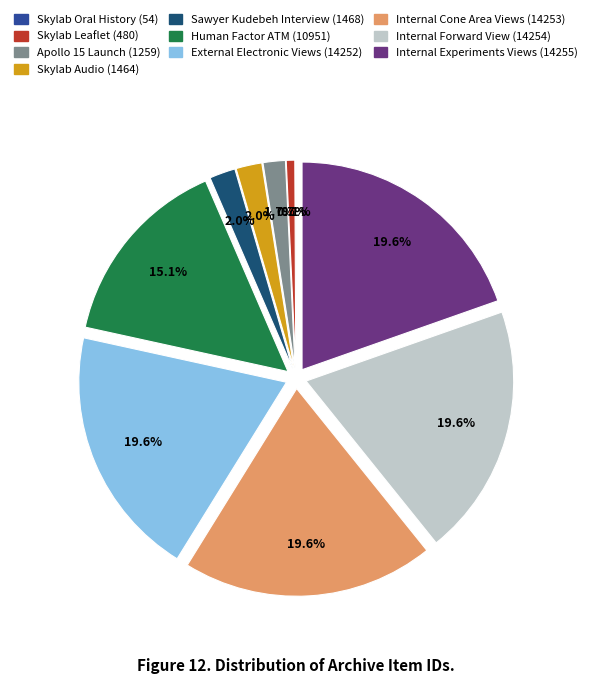

What is the ratio of the value at Sawyer Kudebeh Interview (1468) to the value at Internal Experiments Views (14255)?

0.1